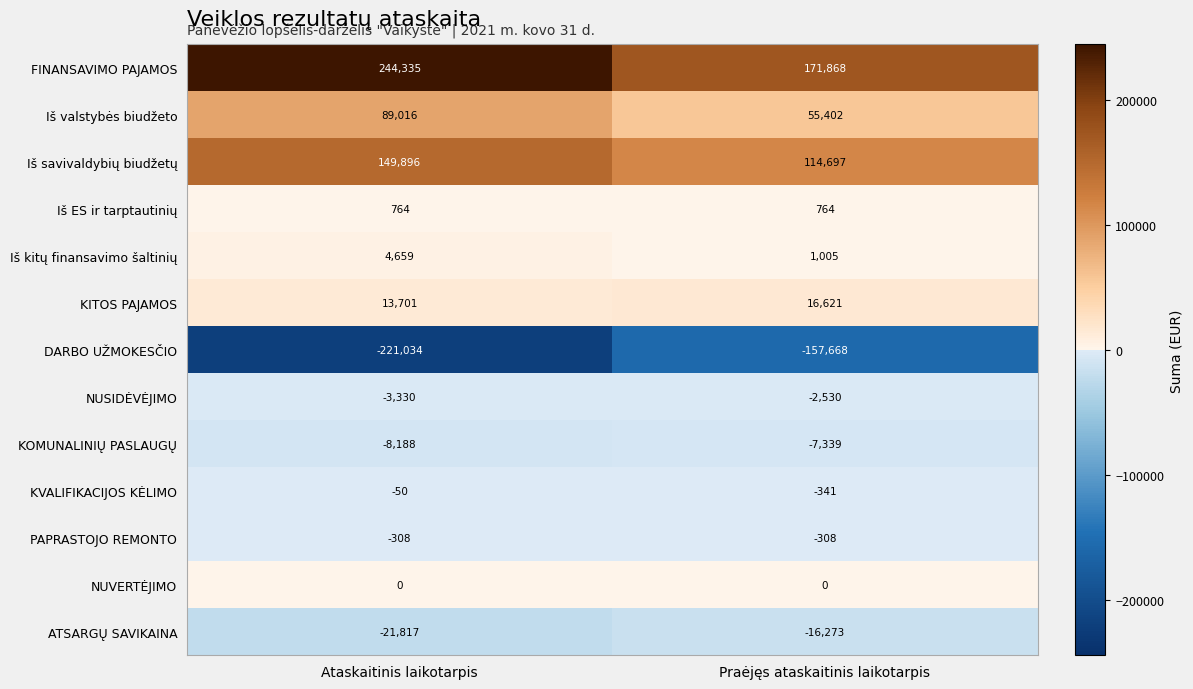

The value of ATSARGŲ SAVIKAINA at Praėjęs ataskaitinis laikotarpis is -16273. True or false?

True